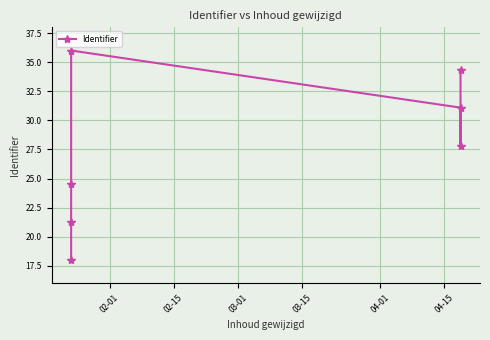

What is the value of the 6th point from the left?

27.8